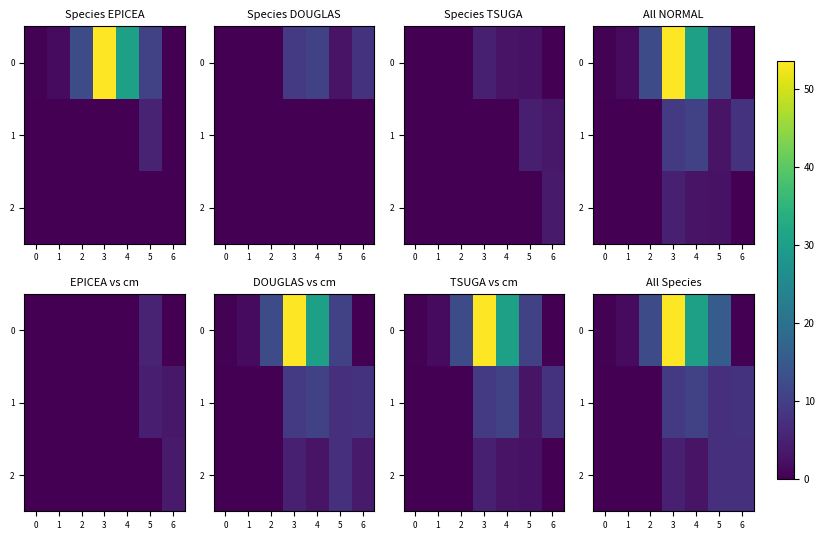

Where does the 1 series first go above 7?

3